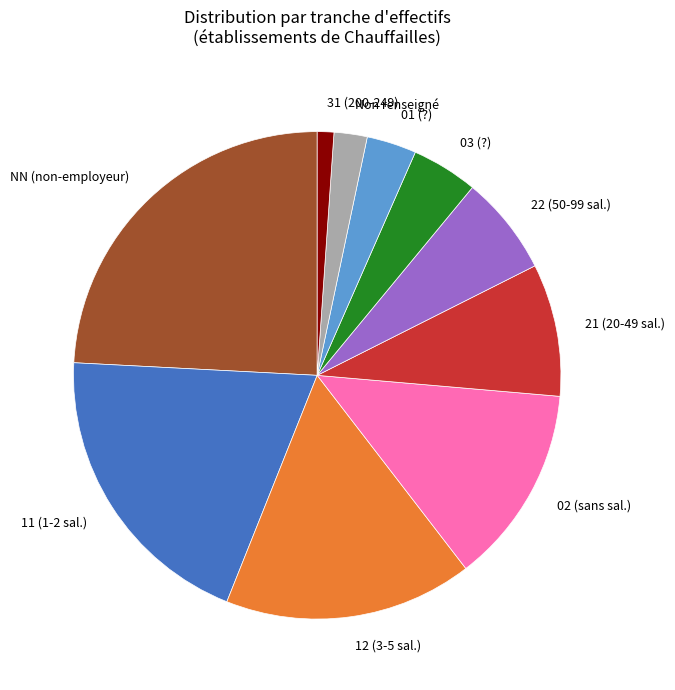

Rank the categories by value from lowest to highest.

31 (200-249), Non renseigné, 01 (?), 03 (?), 22 (50-99 sal.), 21 (20-49 sal.), 02 (sans sal.), 12 (3-5 sal.), 11 (1-2 sal.), NN (non-employeur)